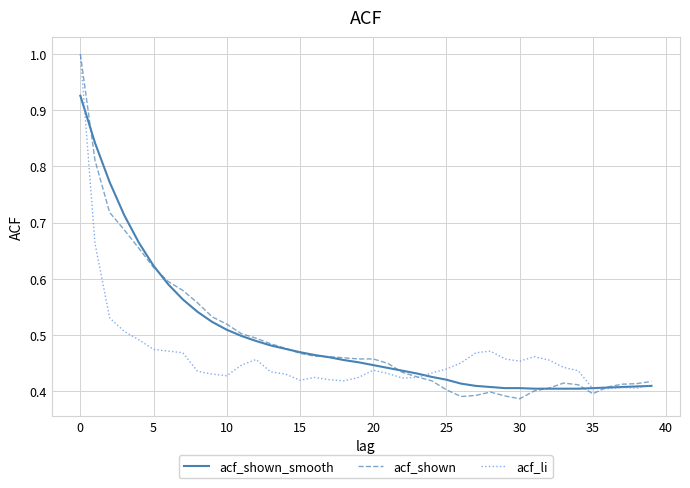

What is the greatest value displayed?

1.0